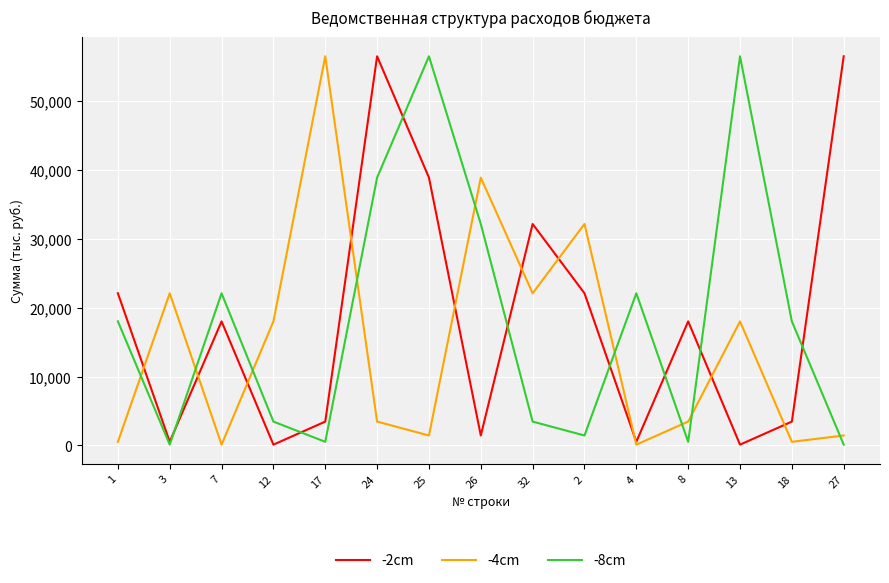

Rank the series at 25 from lowest to highest value.

-4cm, -2cm, -8cm